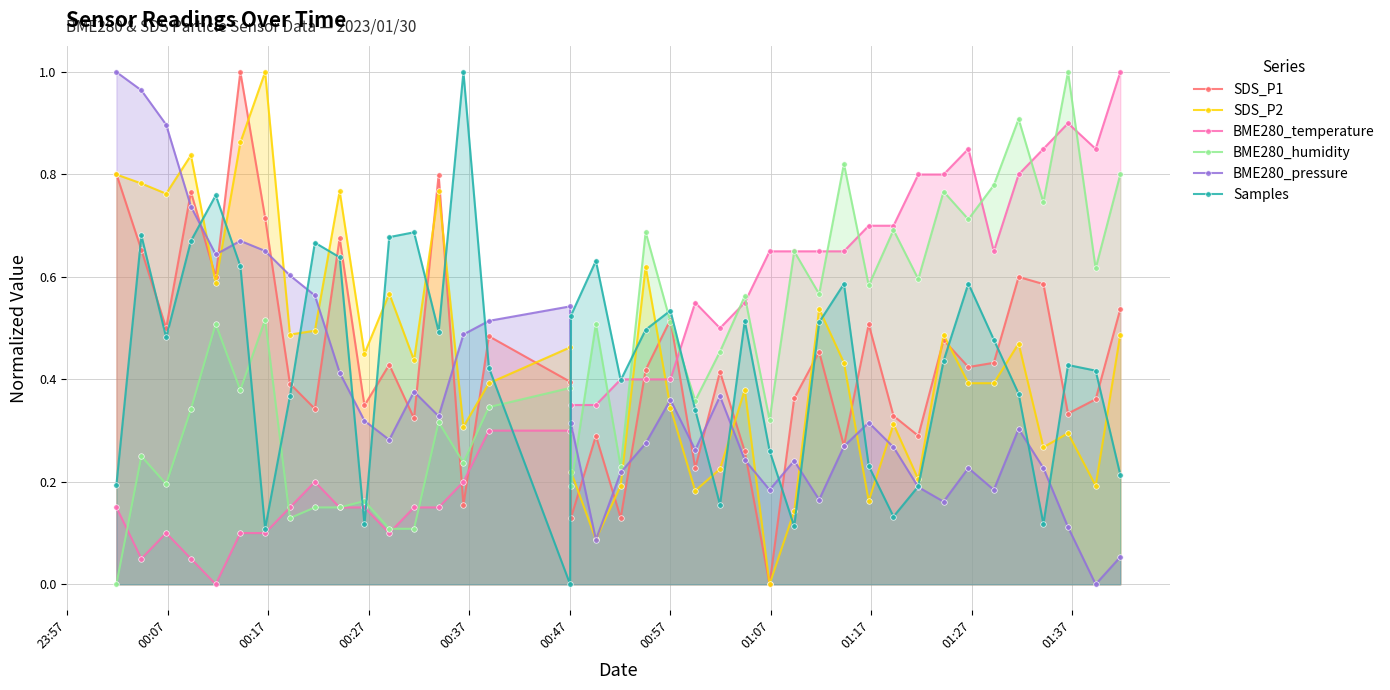

True or false: BME280_humidity has more than 2 points higher than both neighbors.

True